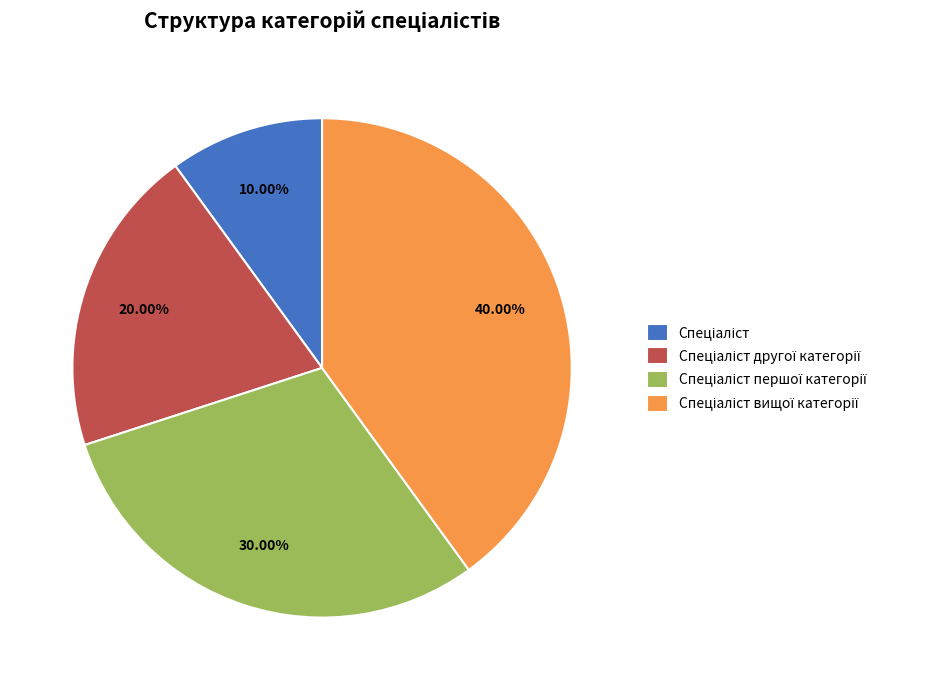

How many slices are in this pie chart?

4